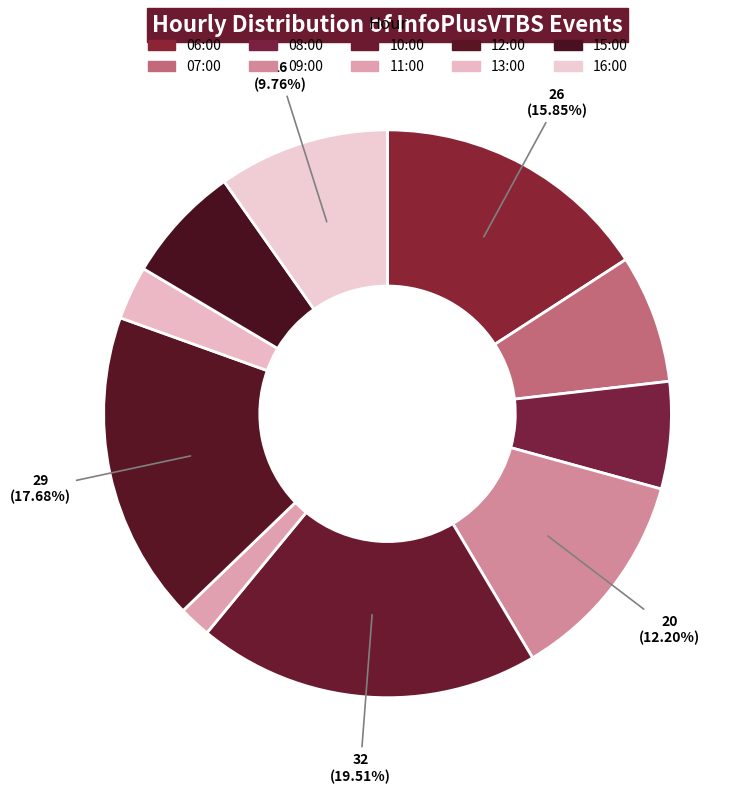

What is the total percentage of 06:00 and 10:00?

35.4%